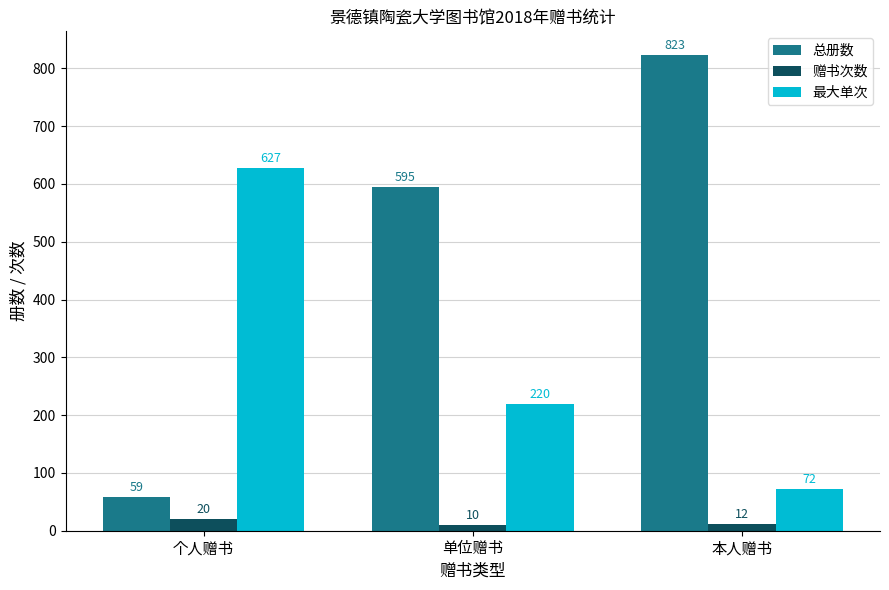

Is it true that 赠书次数 equals 20 at 个人赠书?

True